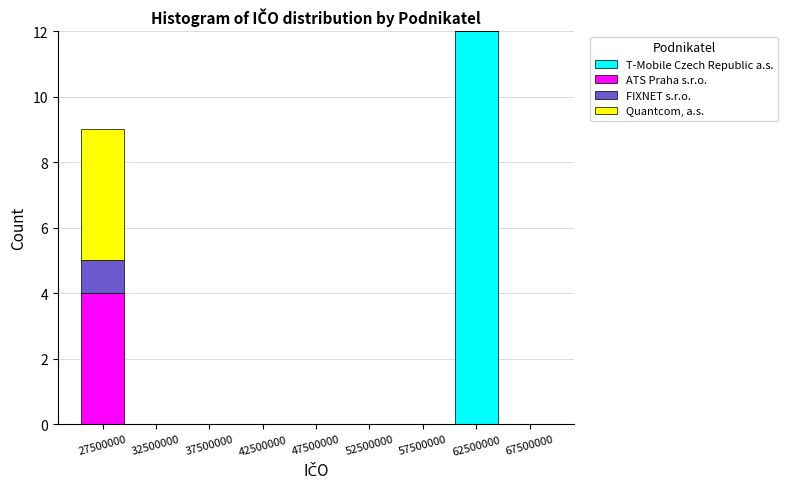

Reading left to right, list every stacked bar in this chart as the range it spans on the x-axis followed by its total height. The values are not printed on the chart, so give them approximately, as read against the axis.

25000000 to 30000000: 9
30000000 to 35000000: 0
35000000 to 40000000: 0
40000000 to 45000000: 0
45000000 to 50000000: 0
50000000 to 55000000: 0
55000000 to 60000000: 0
60000000 to 65000000: 12
65000000 to 70000000: 0